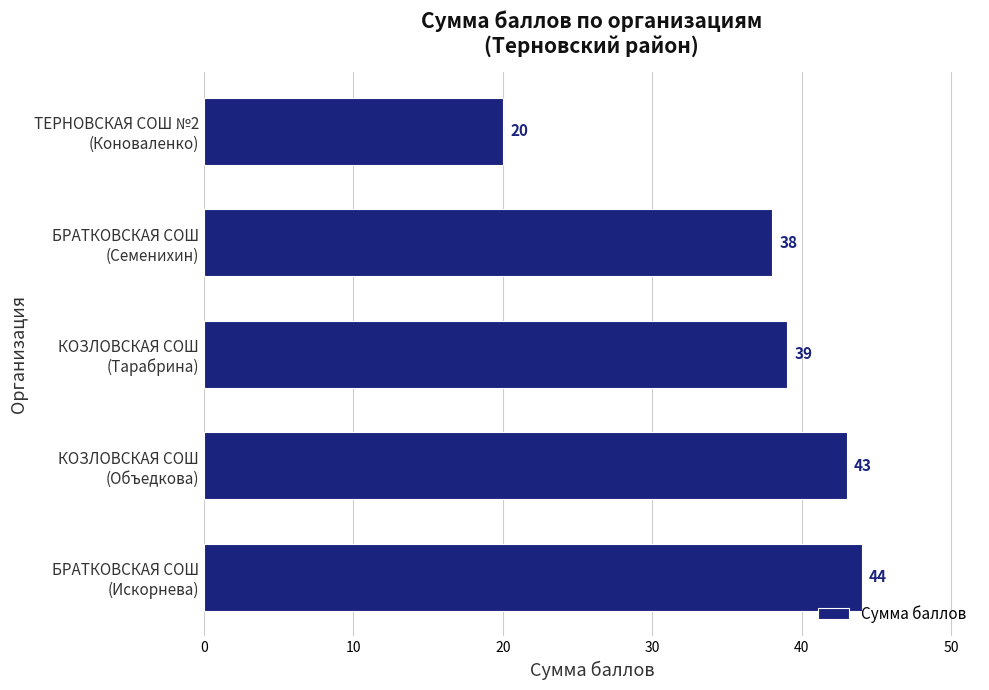

What is the difference between the maximum and minimum values?

24